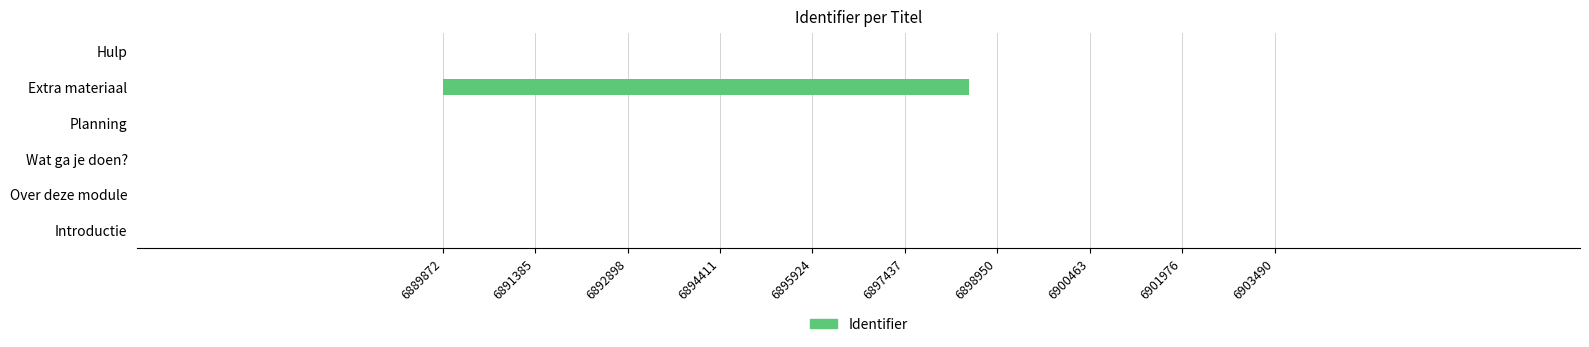

What is the value of the 4th bar from the left?

5